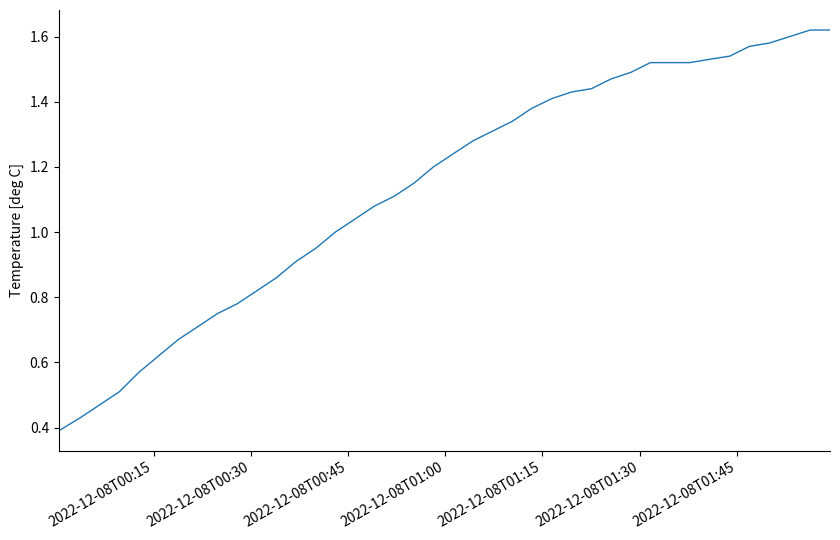

Does the chart have visible grid lines?

No